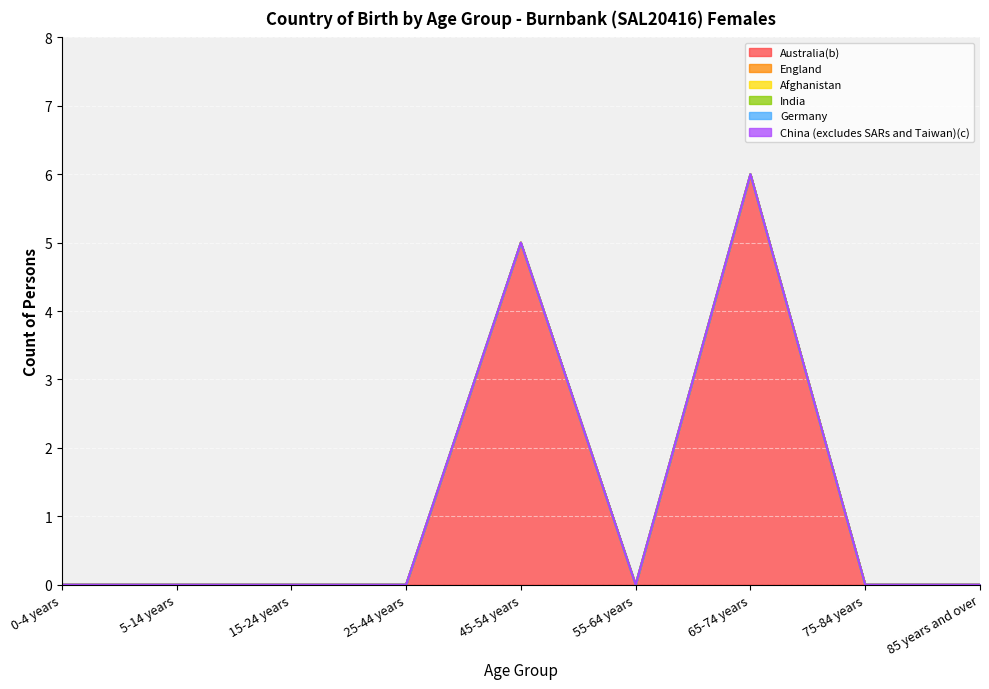

The value of Australia(b) at 75-84 years is 4. True or false?

False